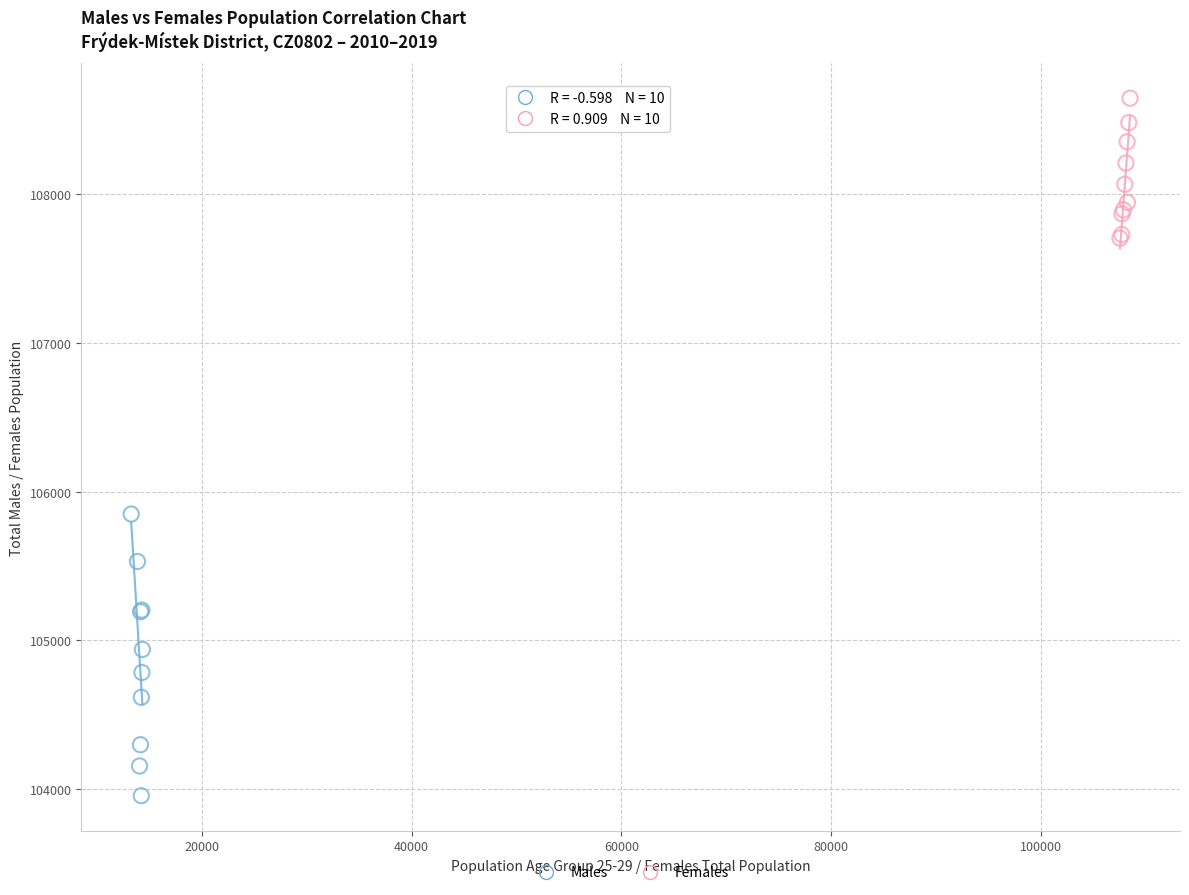

Which series has the widest spread of Y values?

Males